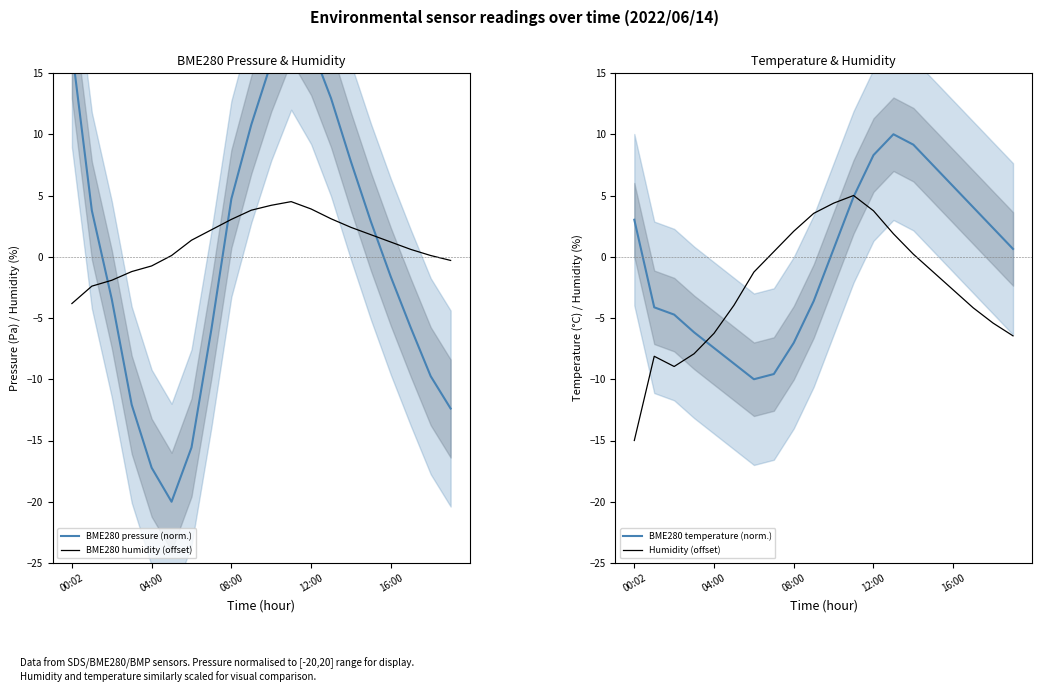

The value of BME280 temperature (norm.) at 16:00 is 9.6. True or false?

False